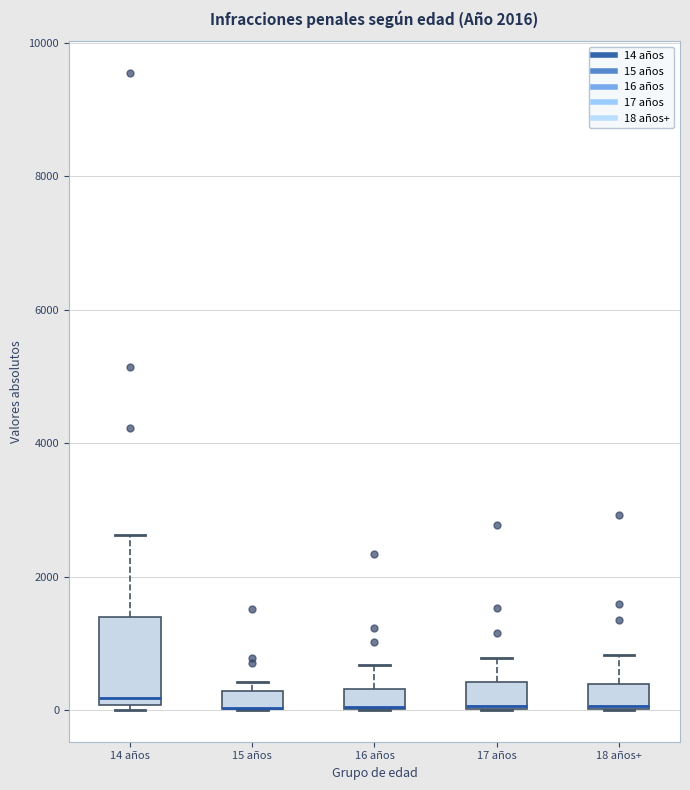

Which box is the tallest, from its lower edge to its upper edge?

14 años